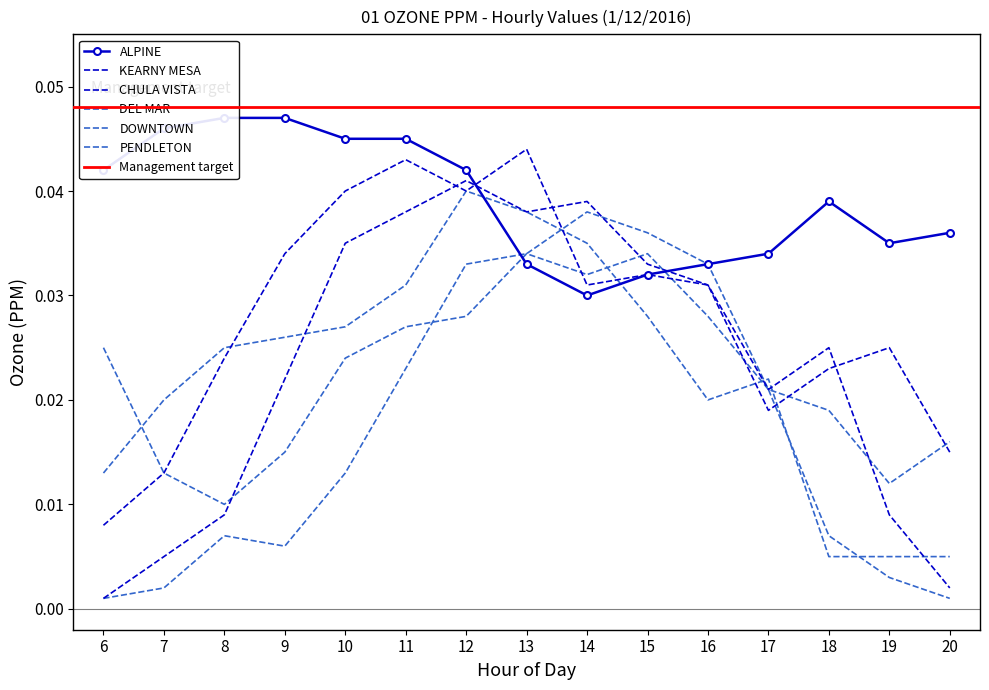

What are all the series names shown in the legend?

ALPINE, CHULA VISTA, DEL MAR, DOWNTOWN, KEARNY MESA, PENDLETON